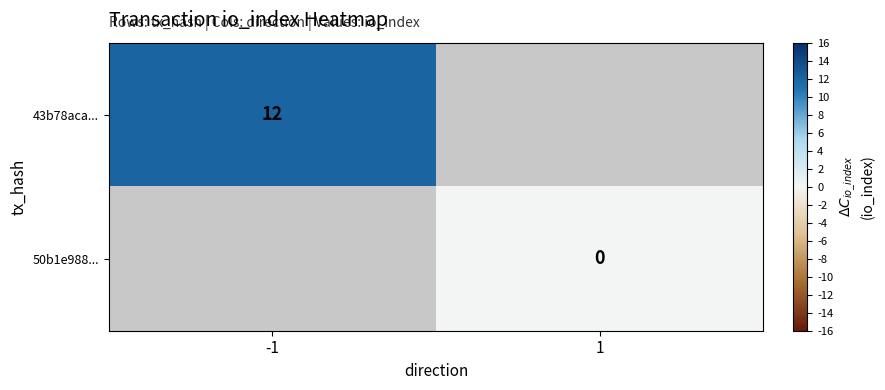

What is the greatest value displayed?

12.0